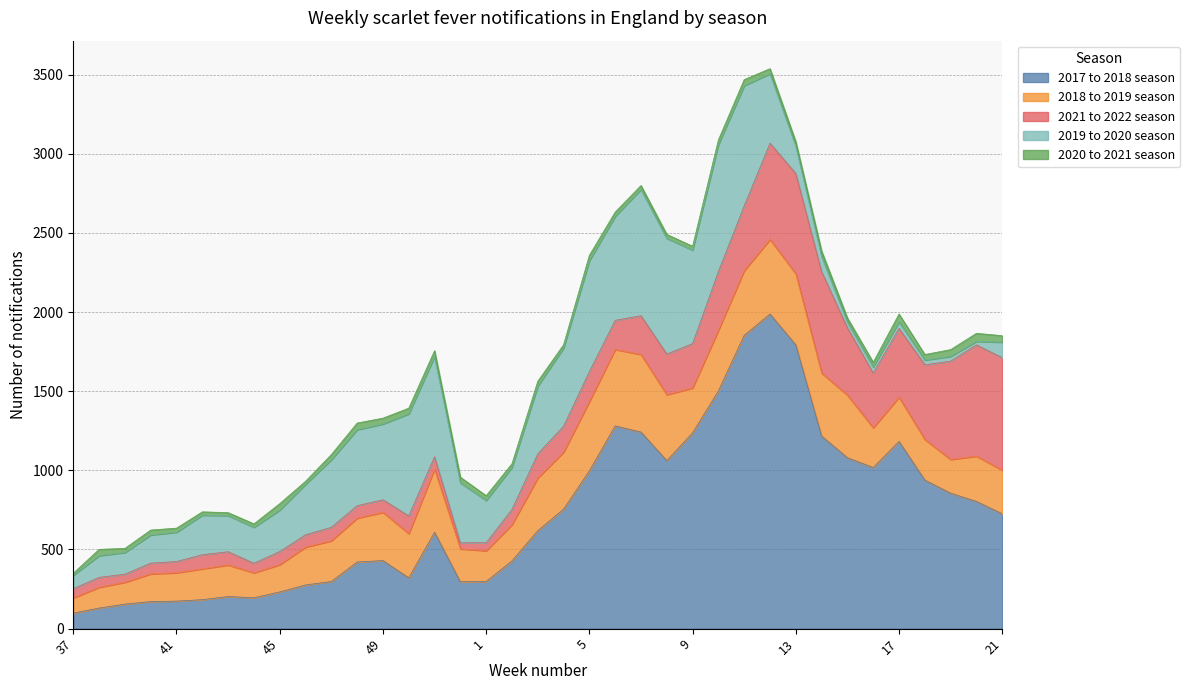

At which category is the sum across all series the highest?

12